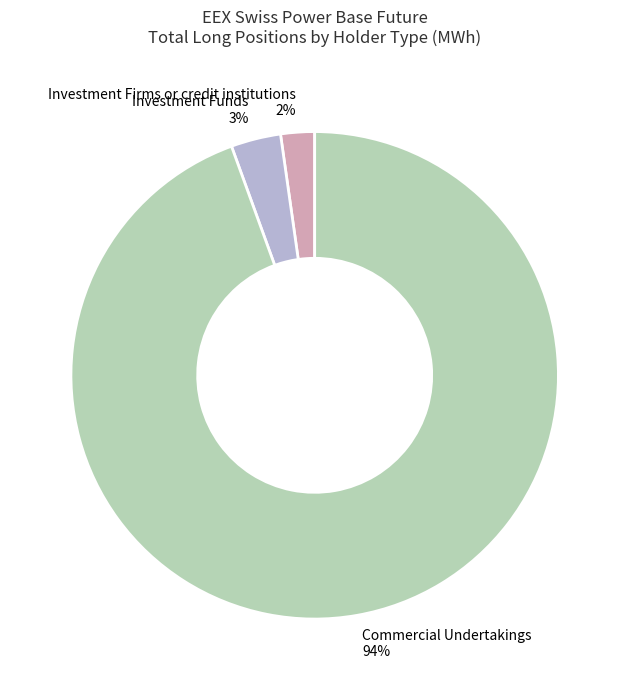

Is Commercial Undertakings the majority of the pie?

Yes